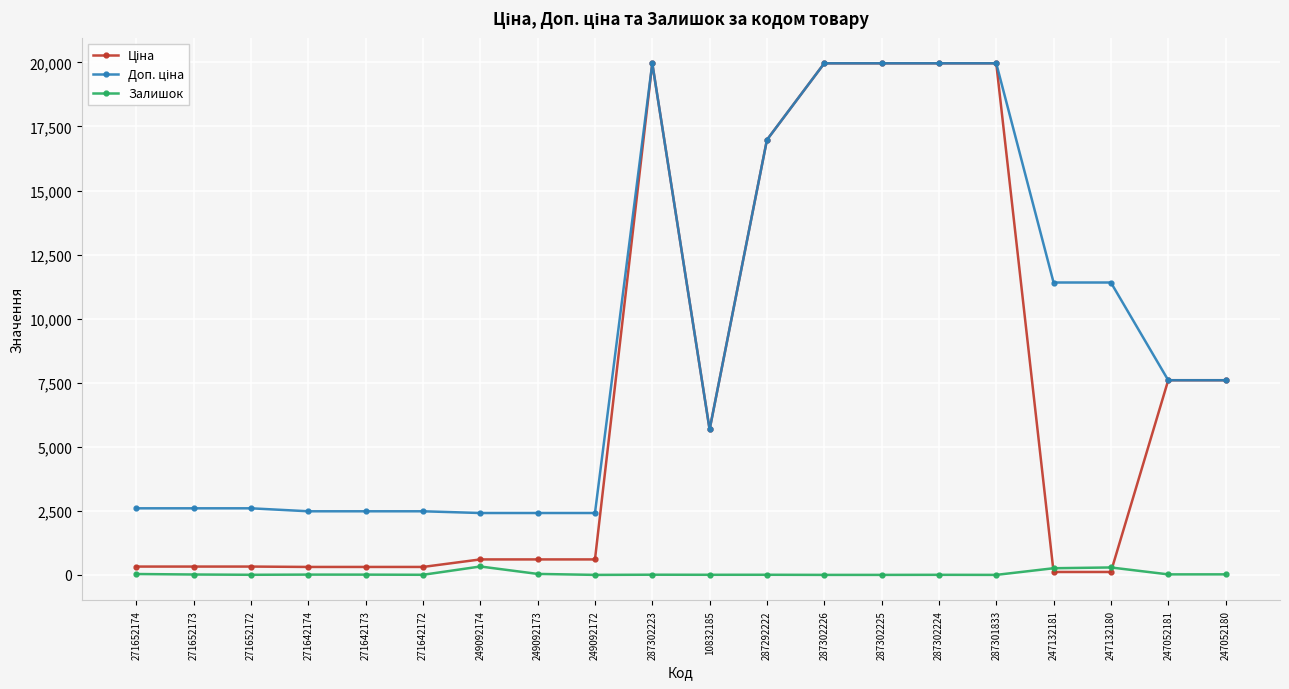

At how many categories does at least one series exceed 5176?

11